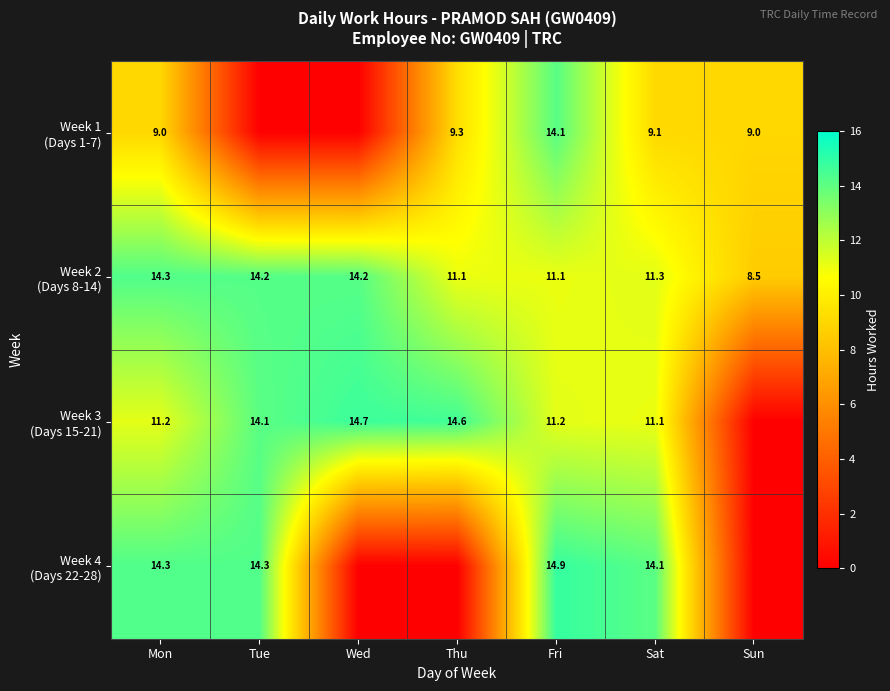

What is the total value across all series at Mon?

48.8